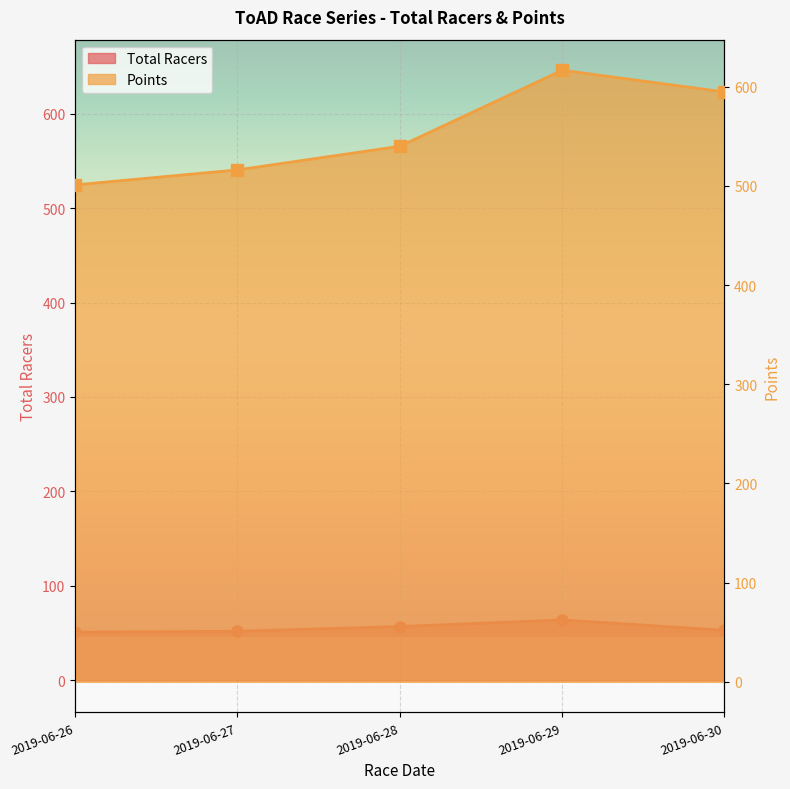

At how many categories does at least one series exceed 529?

3